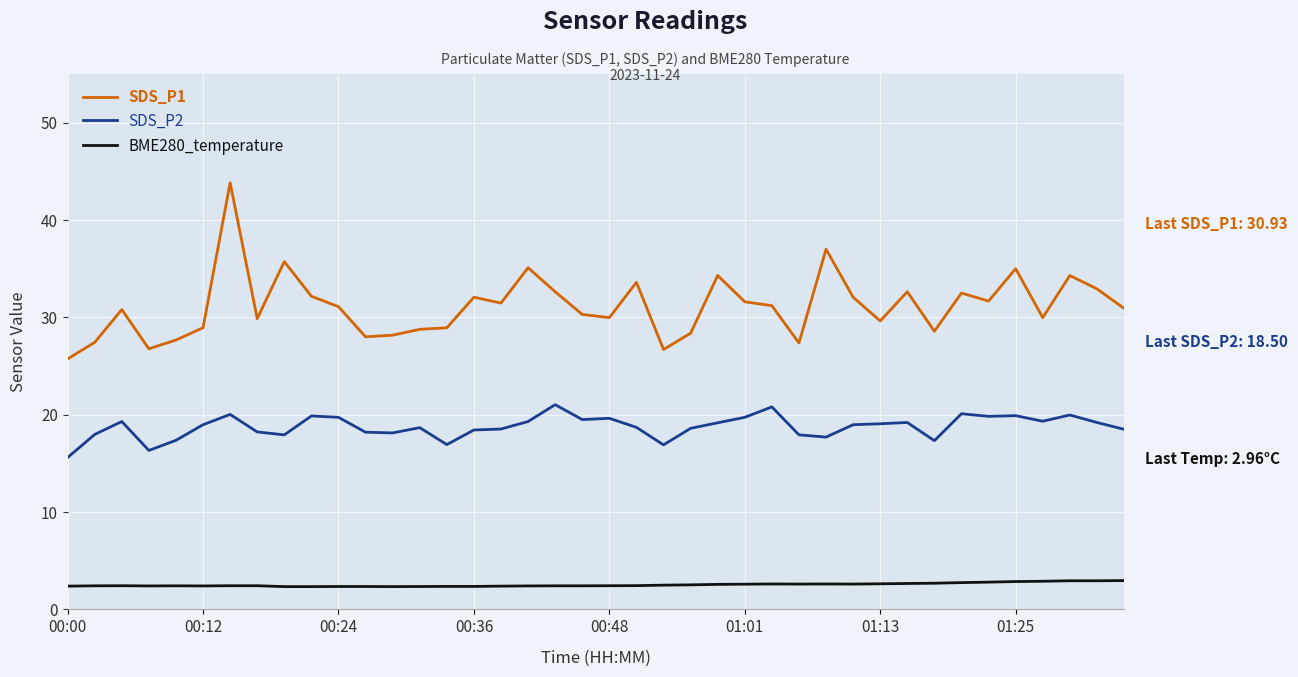

How many lines are shown in the chart?

3